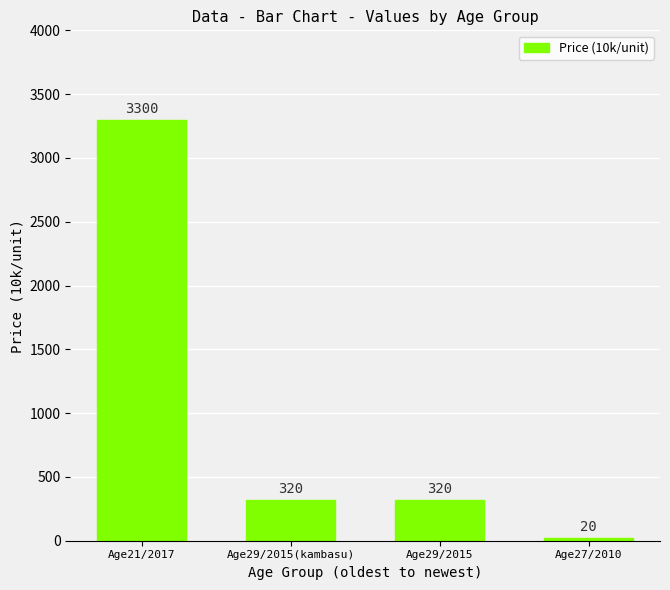

At which category does the chart reach its peak across all series?

Age21/2017